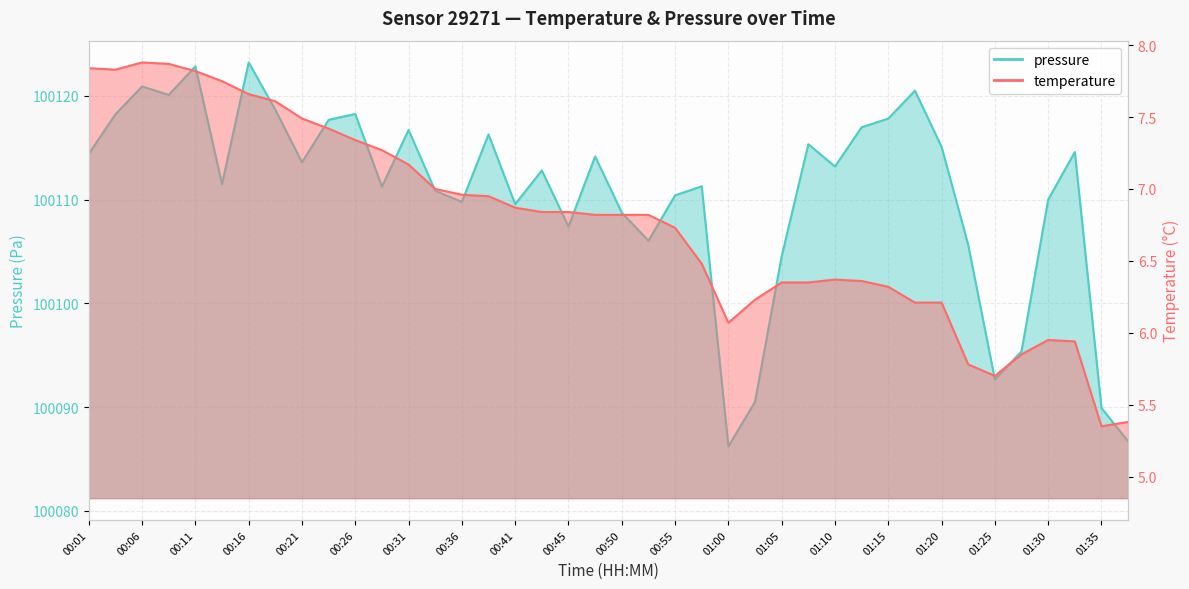

What is the sum of the pressure_norm values at 00:04 and 00:21?

200231.8